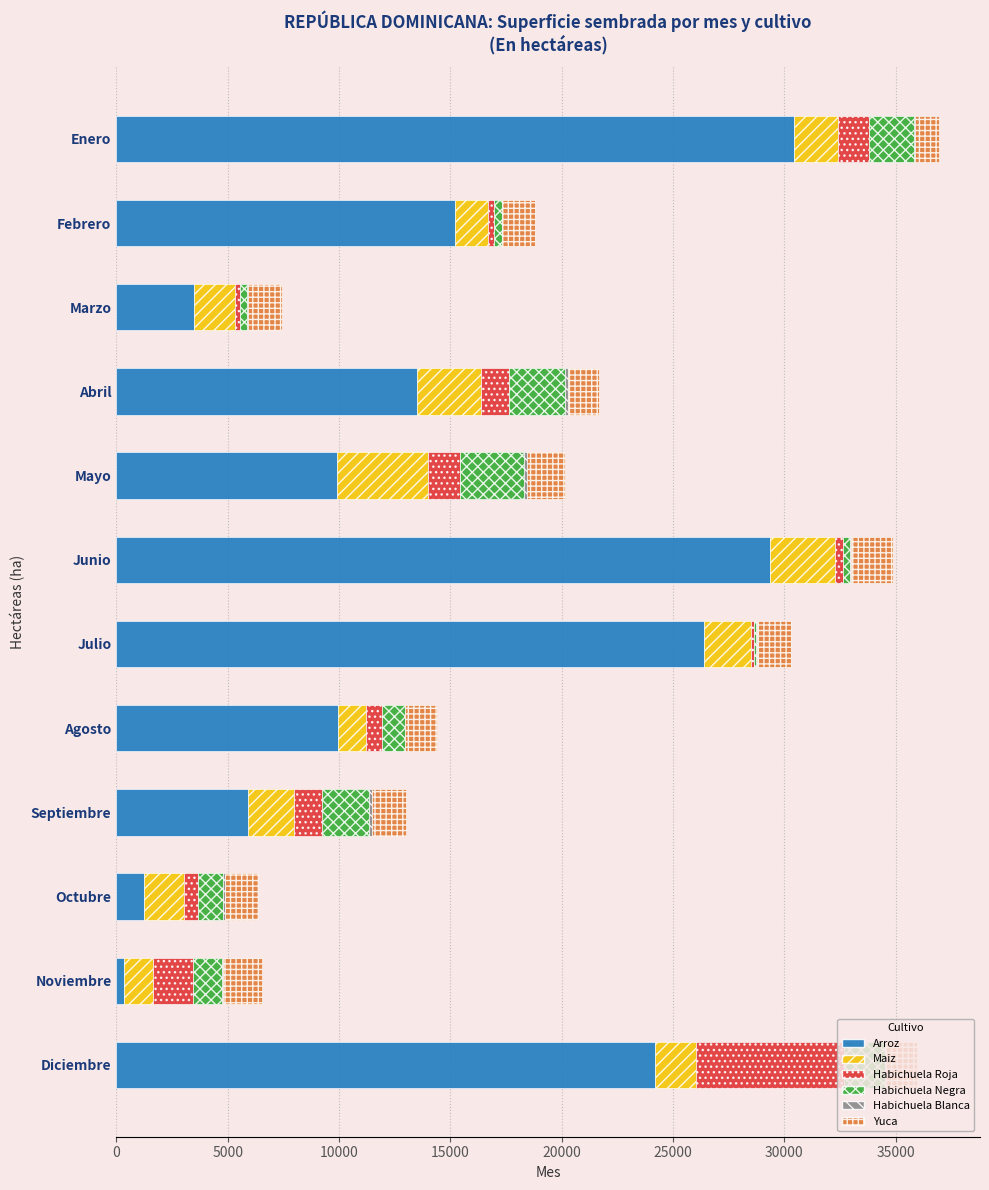

What is the highest value of the Arroz series?

30457.4